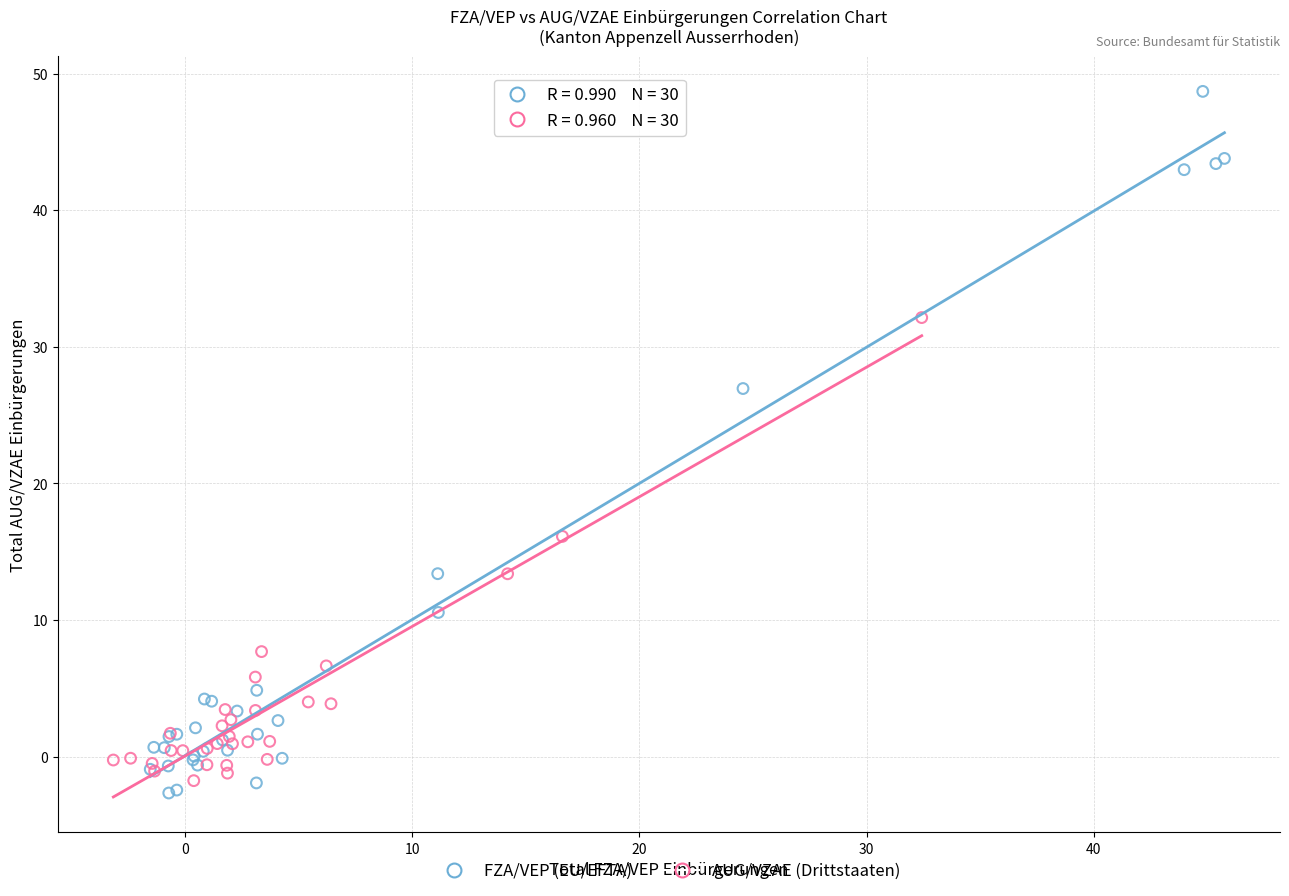

What are all the series names shown in the legend?

FZA/VEP (EU/EFTA), AUG/VZAE (Drittstaaten)